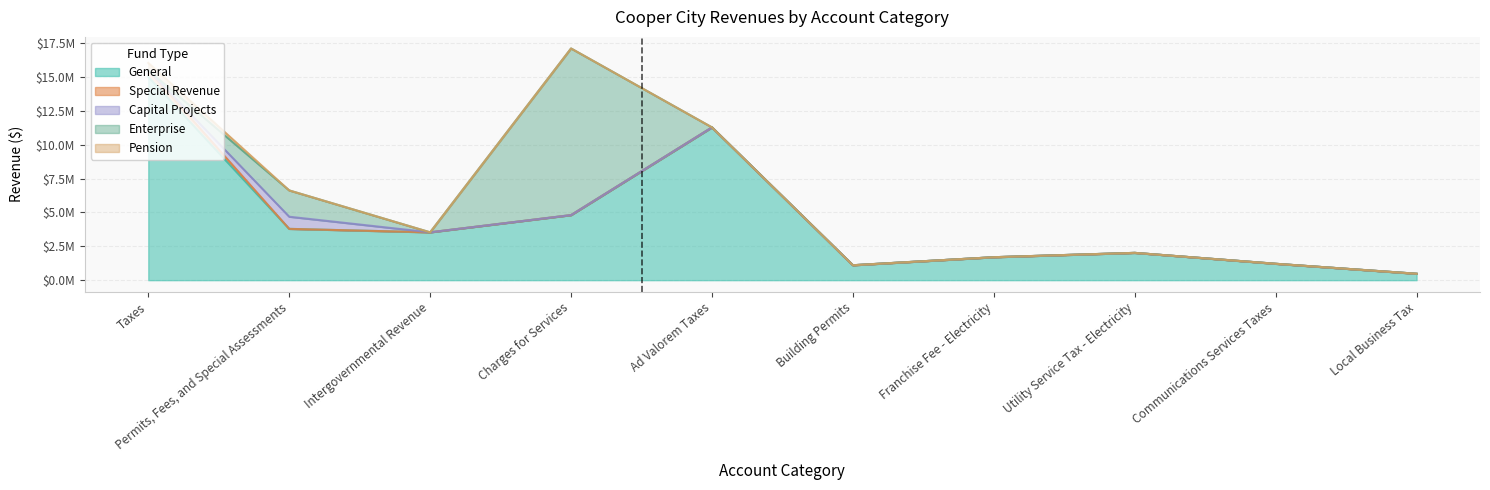

Where is Special Revenue nearest to the value 249539?

Taxes